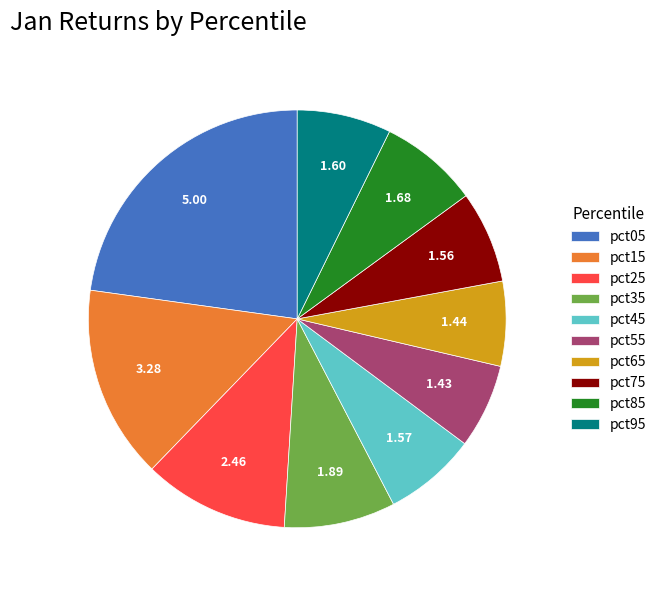

Does any single category account for the majority?

No